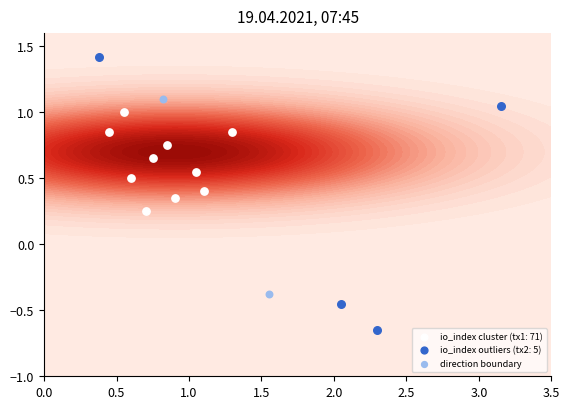

What is the minimum value shown in the chart?

-0.4